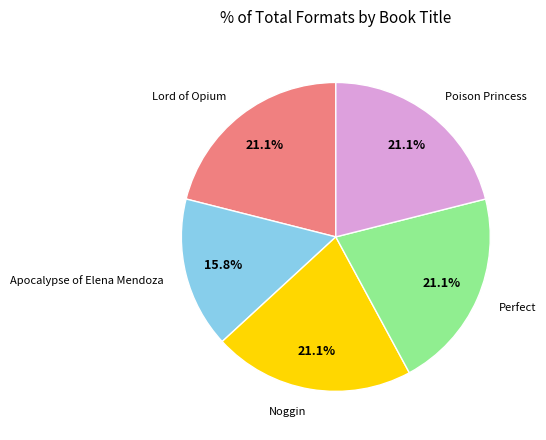

Is there any slice that represents more than half of the pie?

No